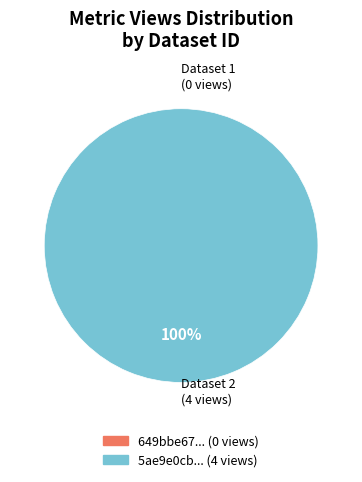

Is there any slice that represents more than half of the pie?

Yes